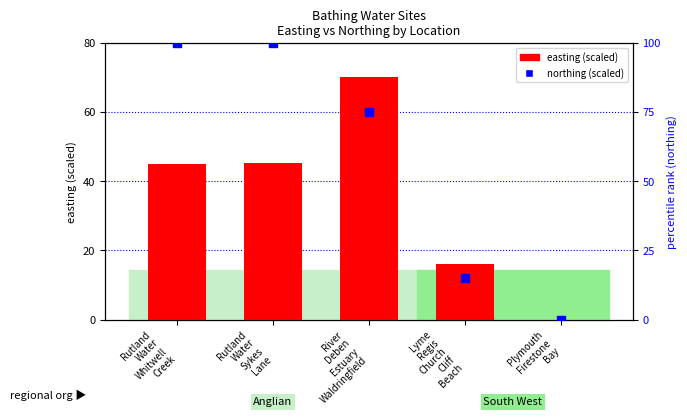

At how many categories does at least one series exceed 21?

3